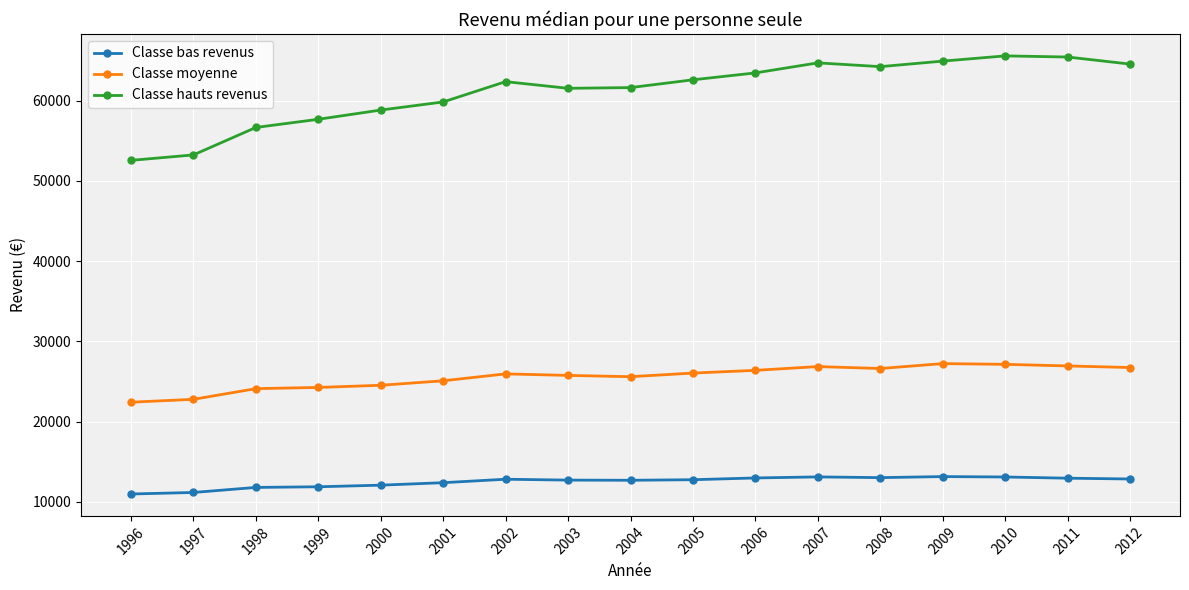

What is the minimum value for Classe moyenne?

22410